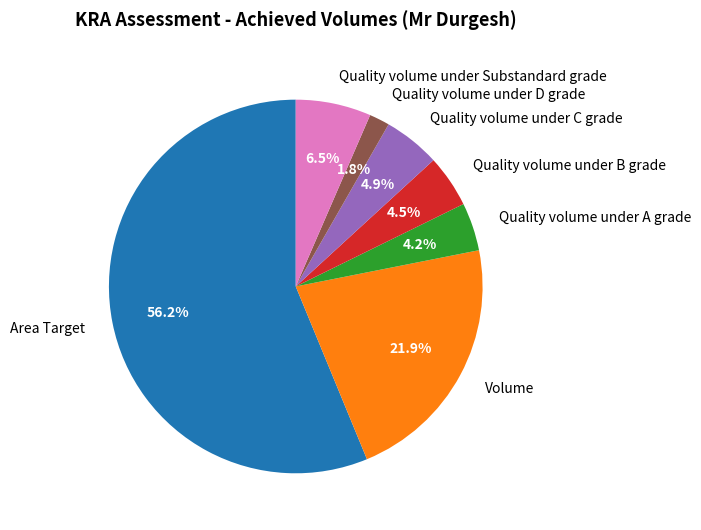

Does Area Target account for over 50% of the chart?

Yes